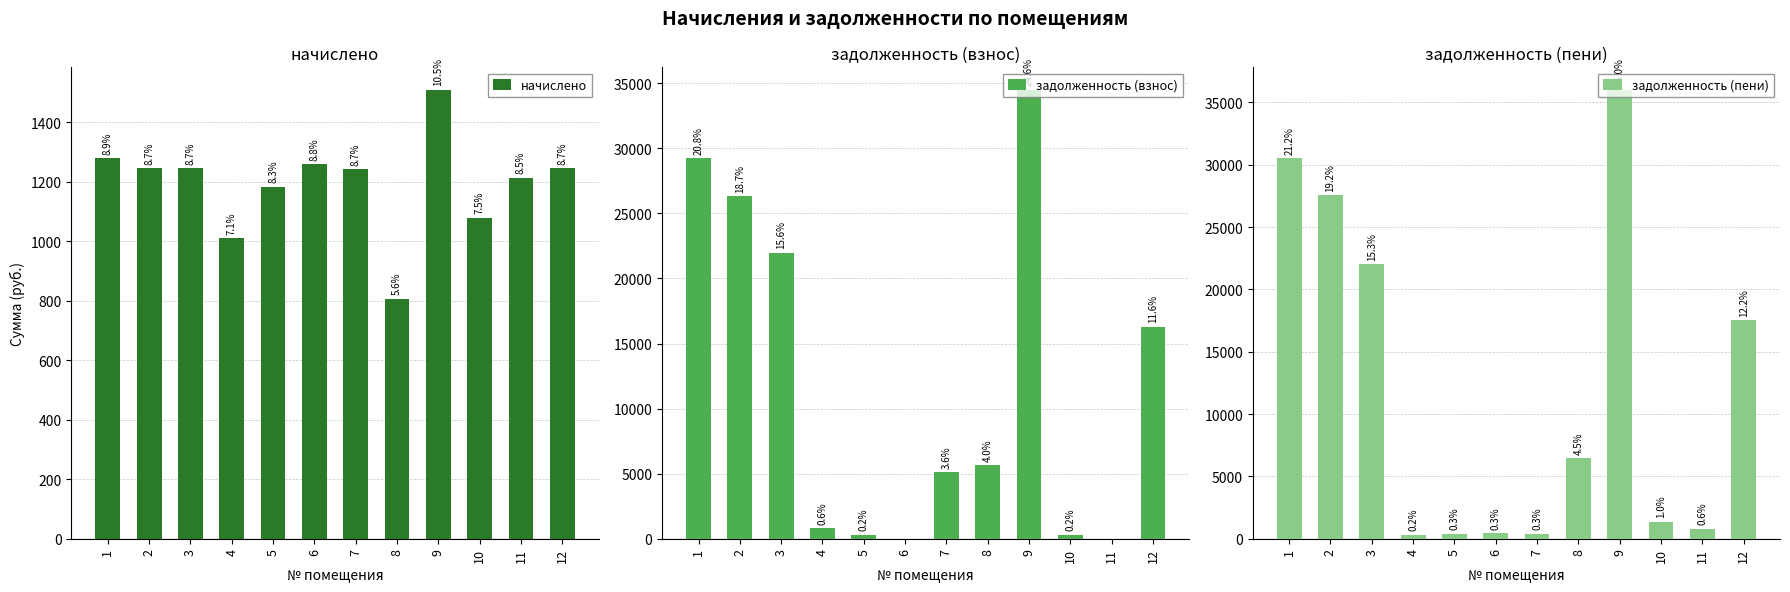

Count the number of data series in this chart.

3